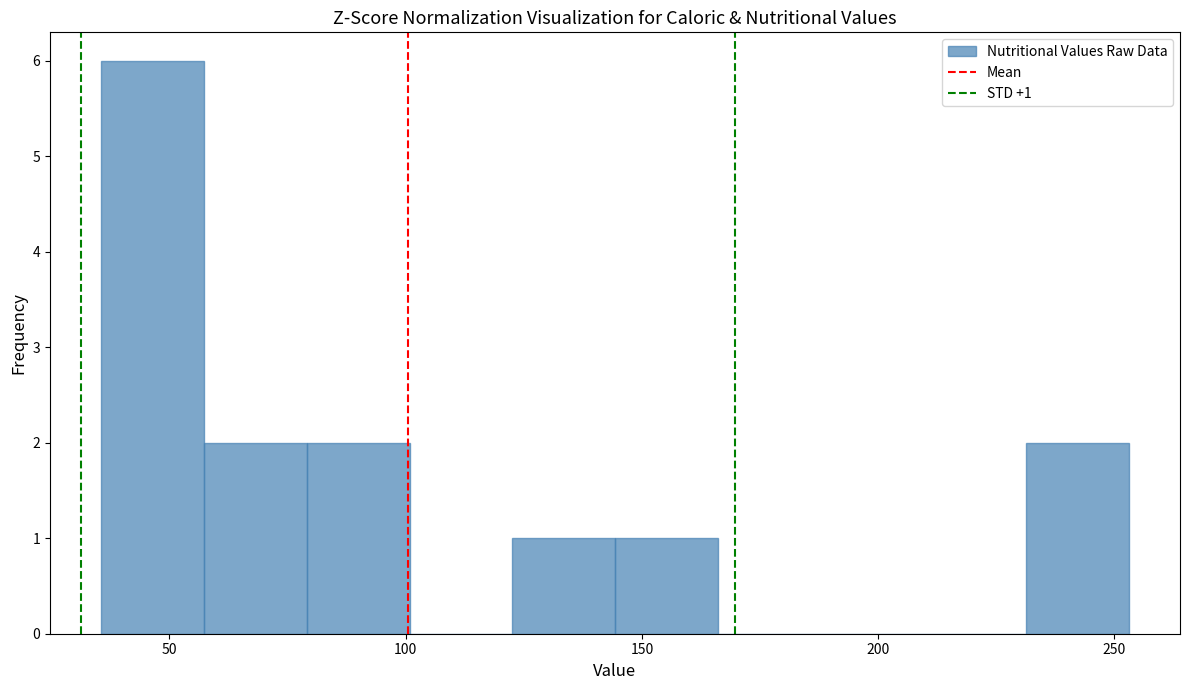

Which range on the x-axis has the tallest bar?

35 to 55